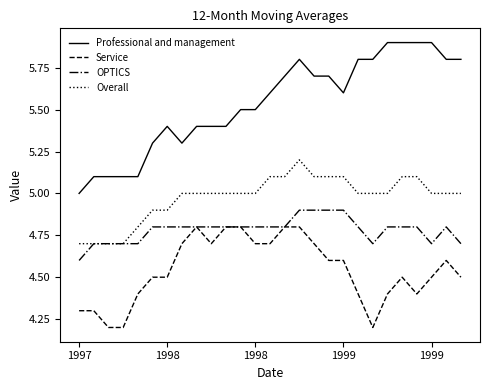

Which series has the largest total across all categories?

Professional and management